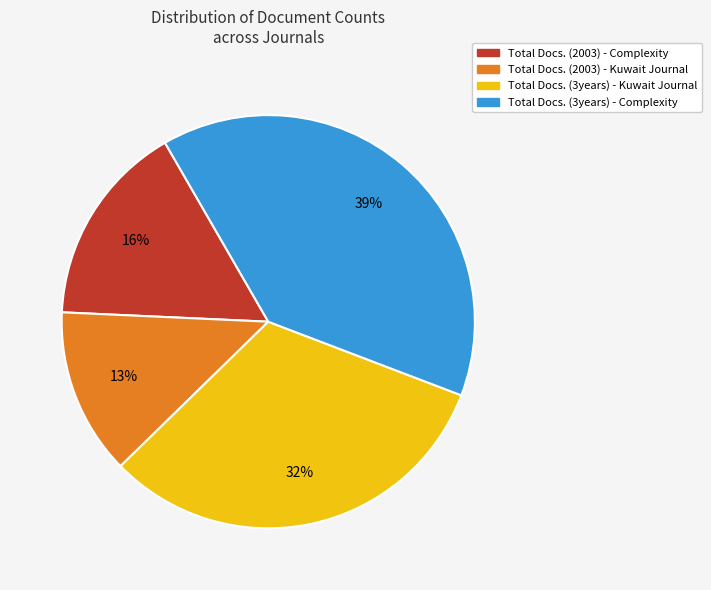

How many slices are in this pie chart?

4